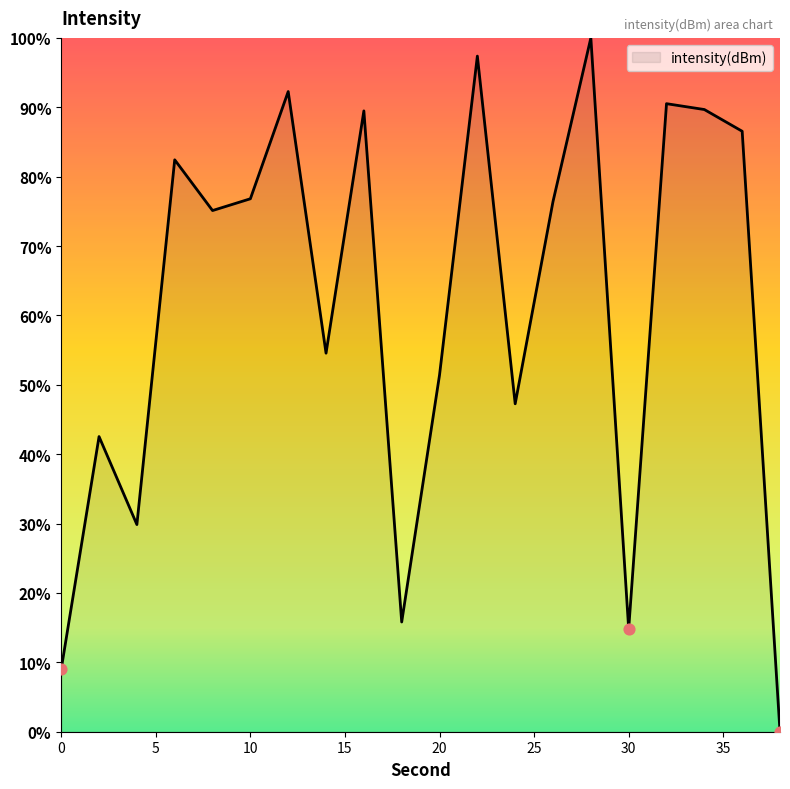

What is the greatest value displayed?

100.0